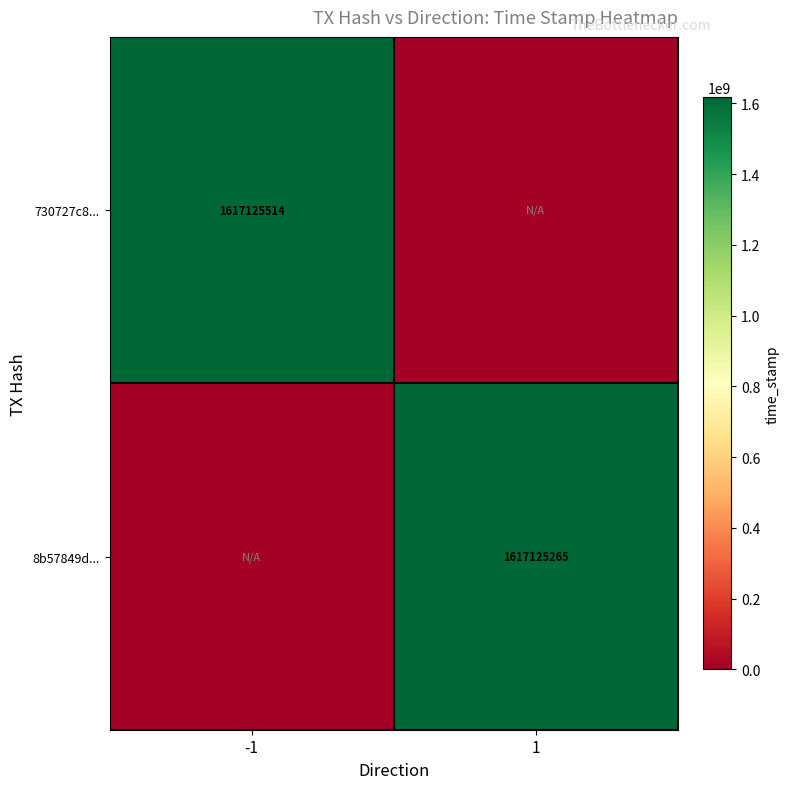

Is it true that 730727c8... equals 1617125514 at -1?

True